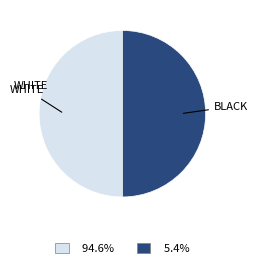

How many segments does this pie chart have?

2